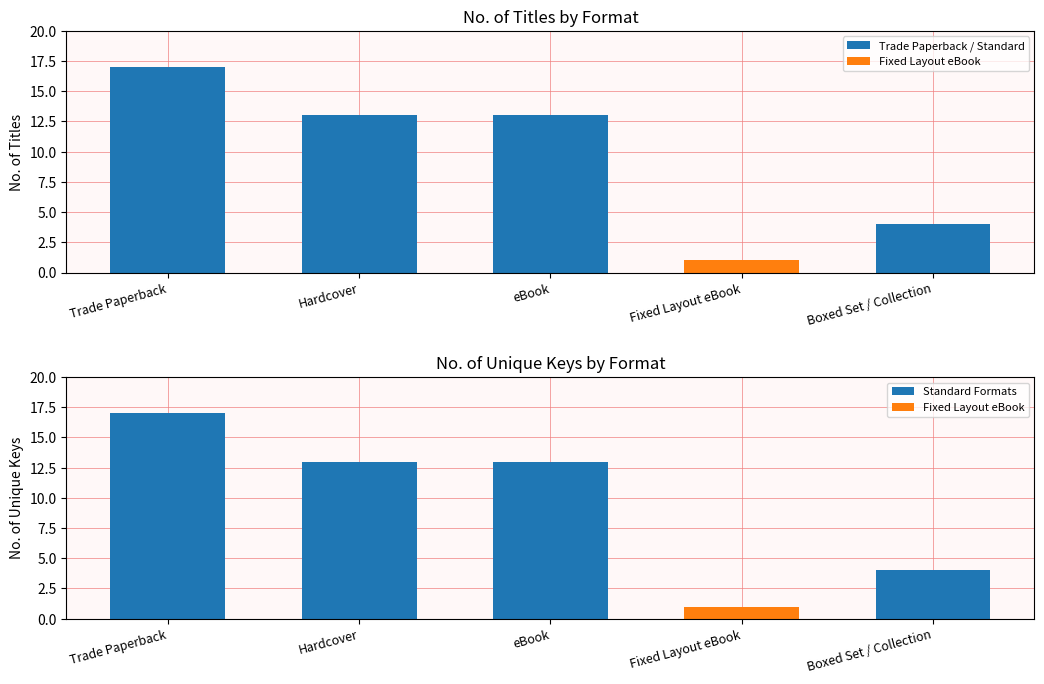

What is the label of the 3rd bar from the right?

eBook